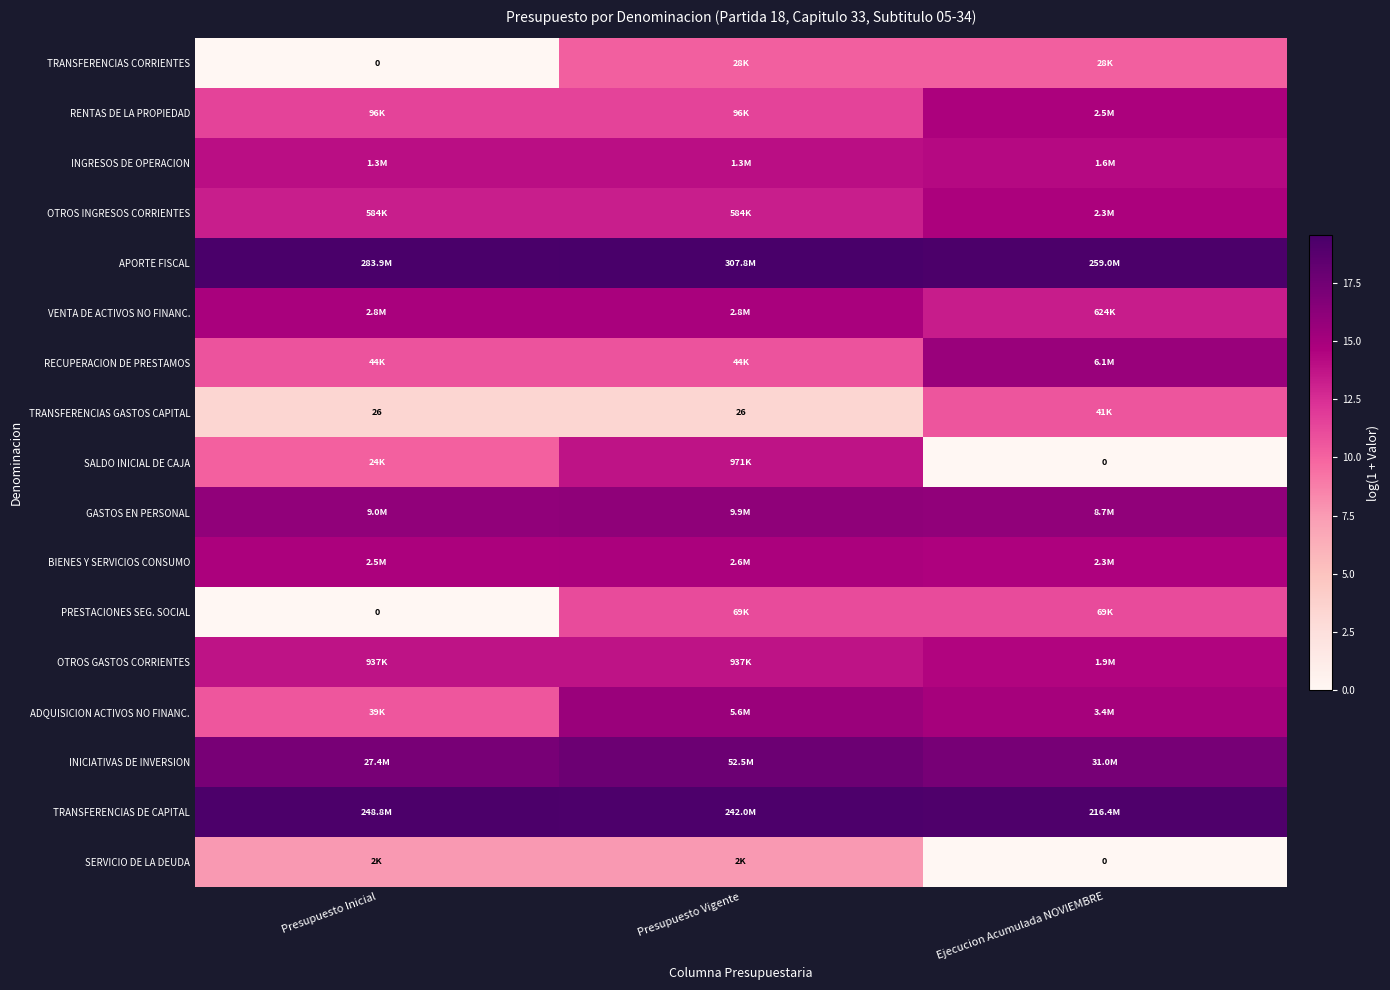

Which series has the largest total across all categories?

APORTE FISCAL